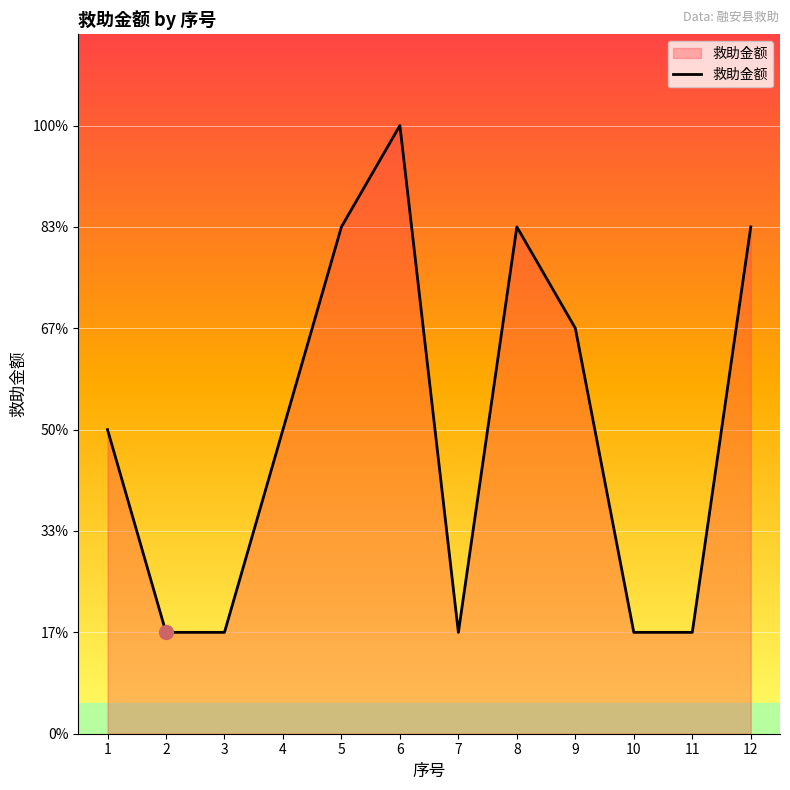

Does the chart have visible grid lines?

Yes